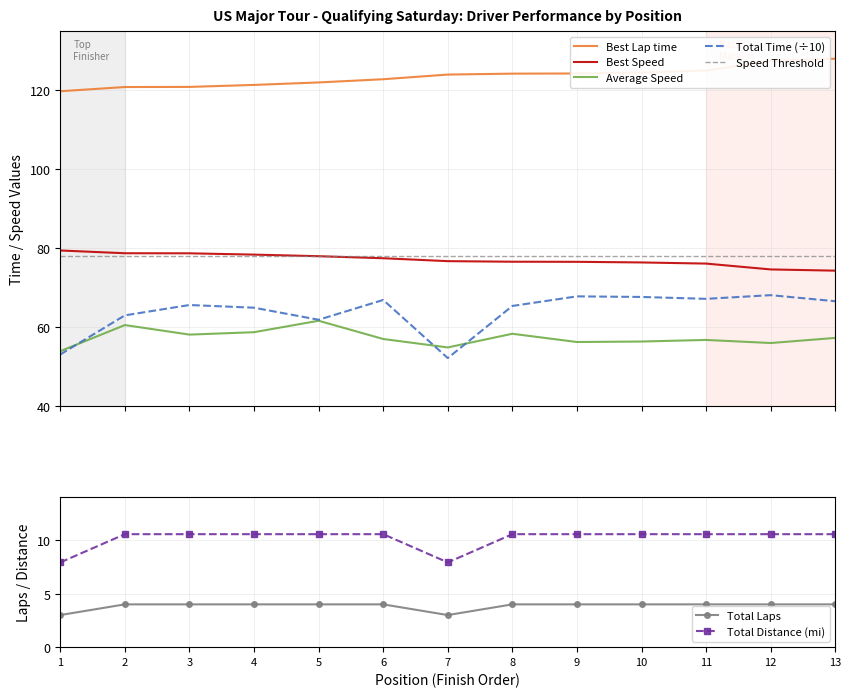

Which series has the widest spread of values?

Total Time